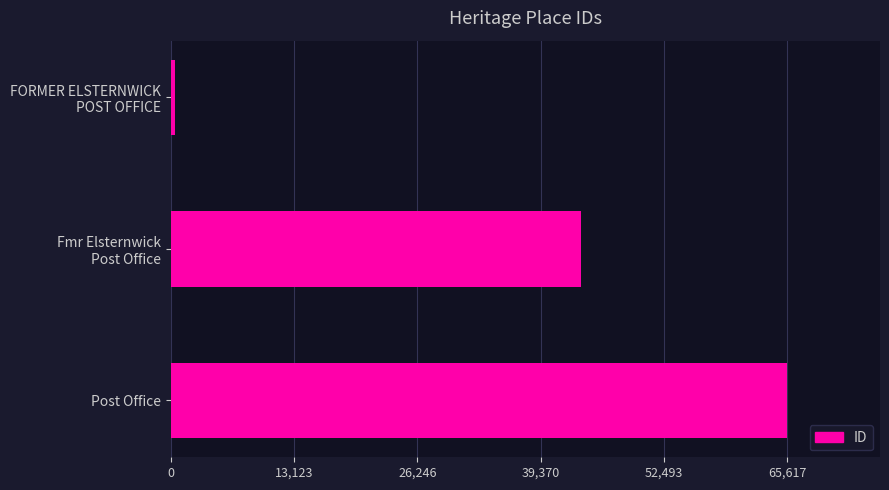

Is it true that the value at Post Office is 65617?

True